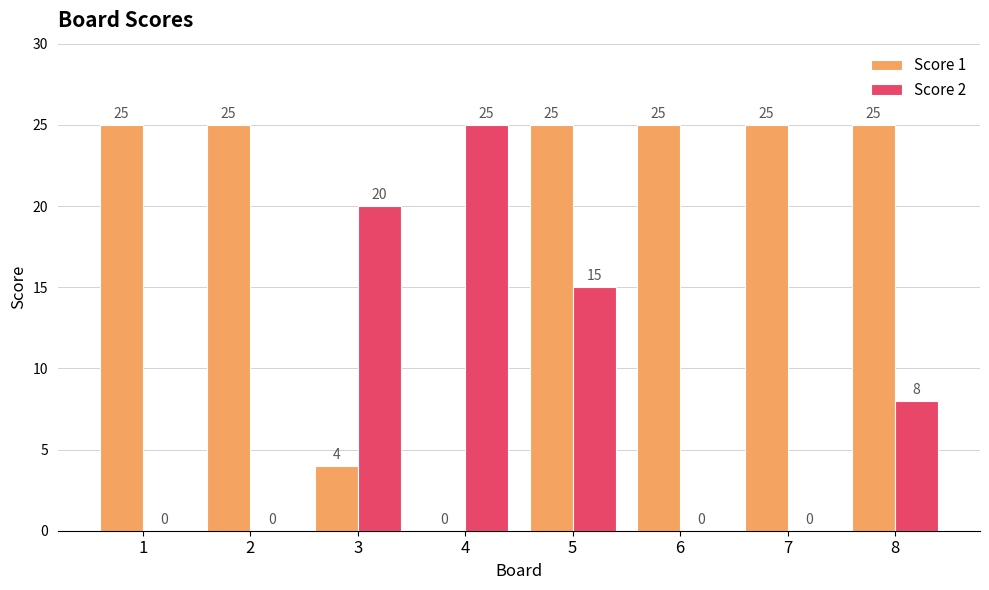

Does the chart contain stacked bars?

No